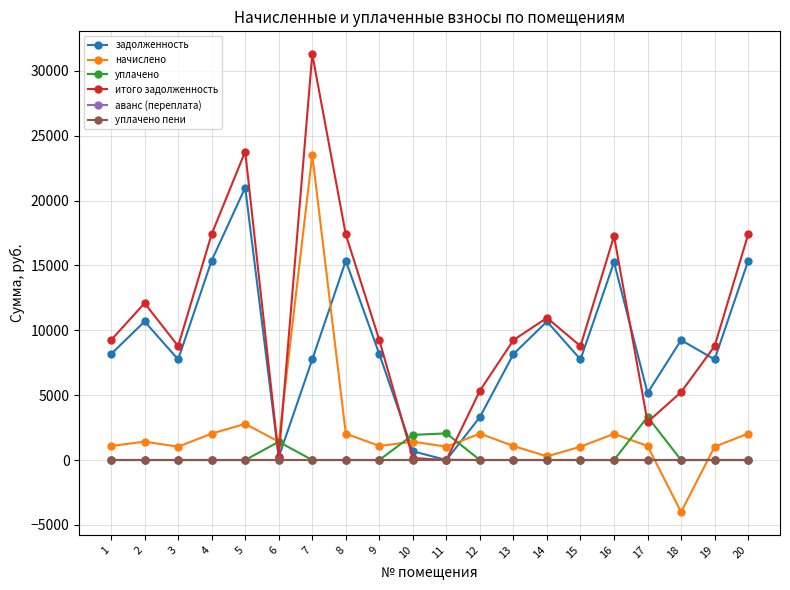

What is the sum of all уплачено values?

8715.9